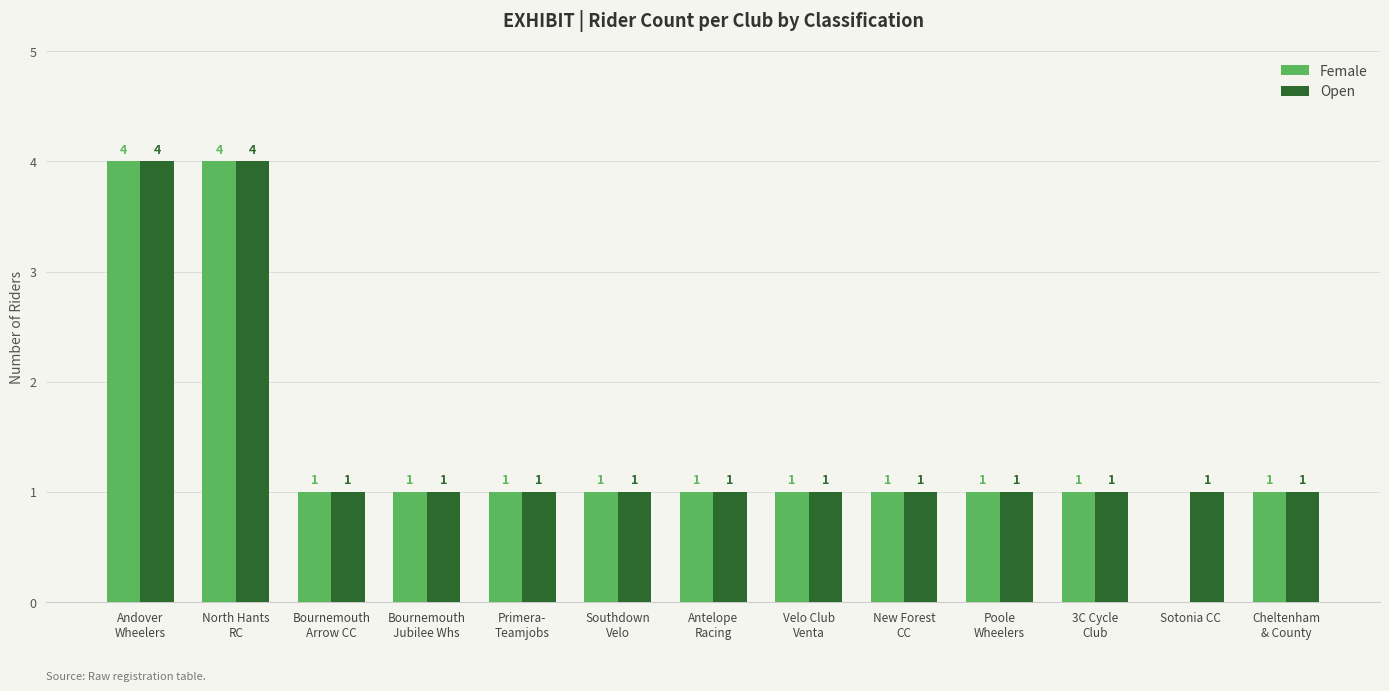

What is the maximum value for Open?

4